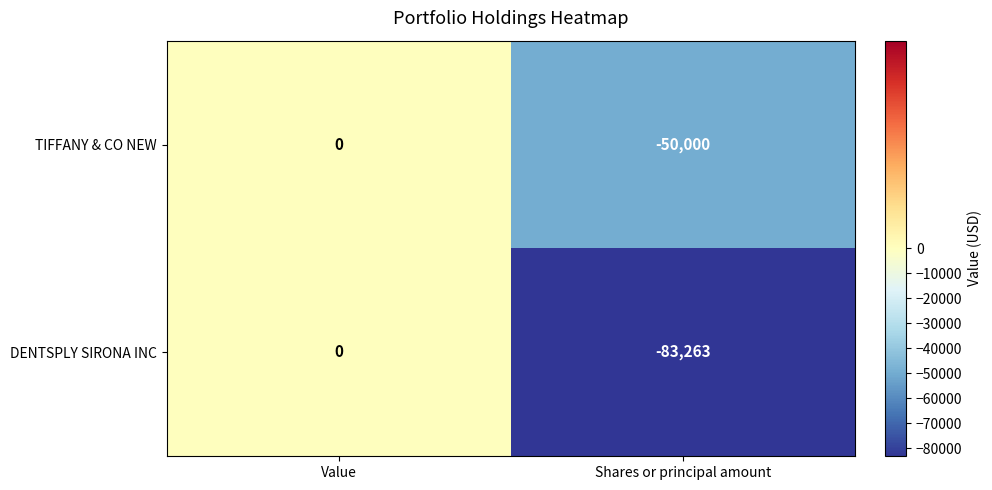

At which category does the chart reach its minimum across all series?

Shares or principal amount